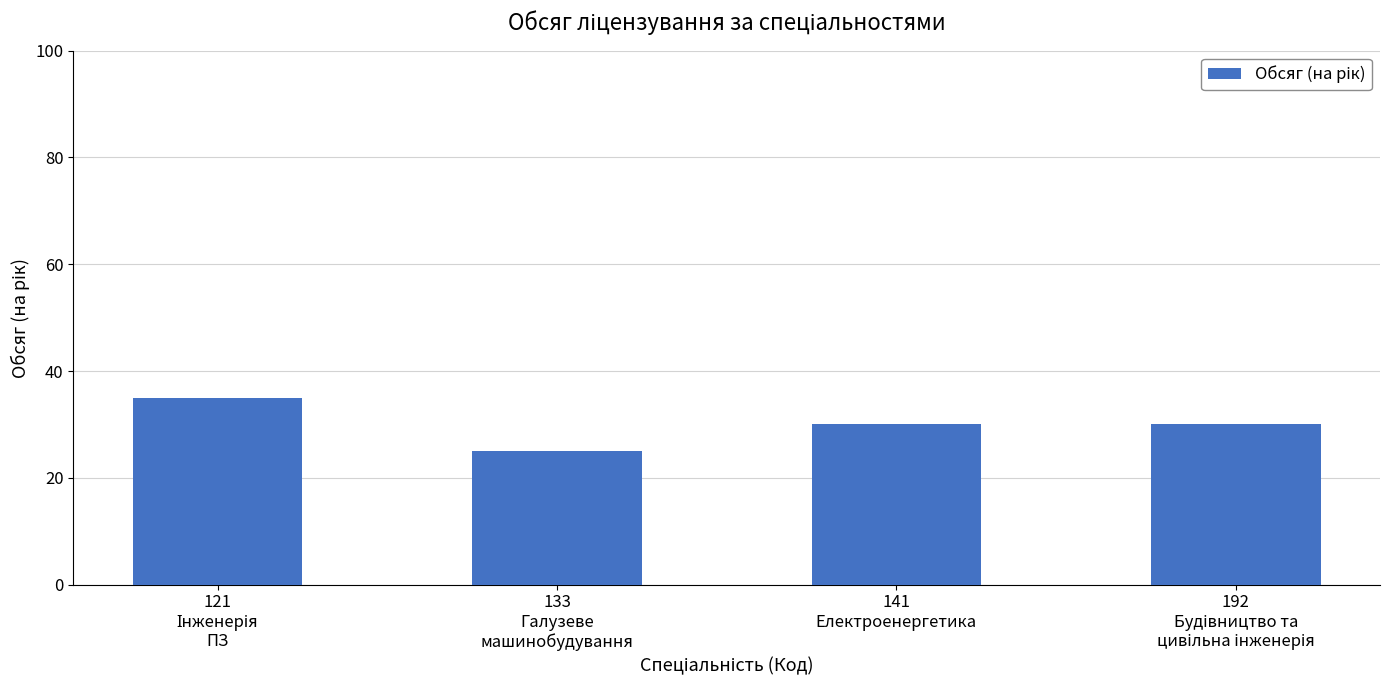

What is the value of the 2nd bar from the left?

25